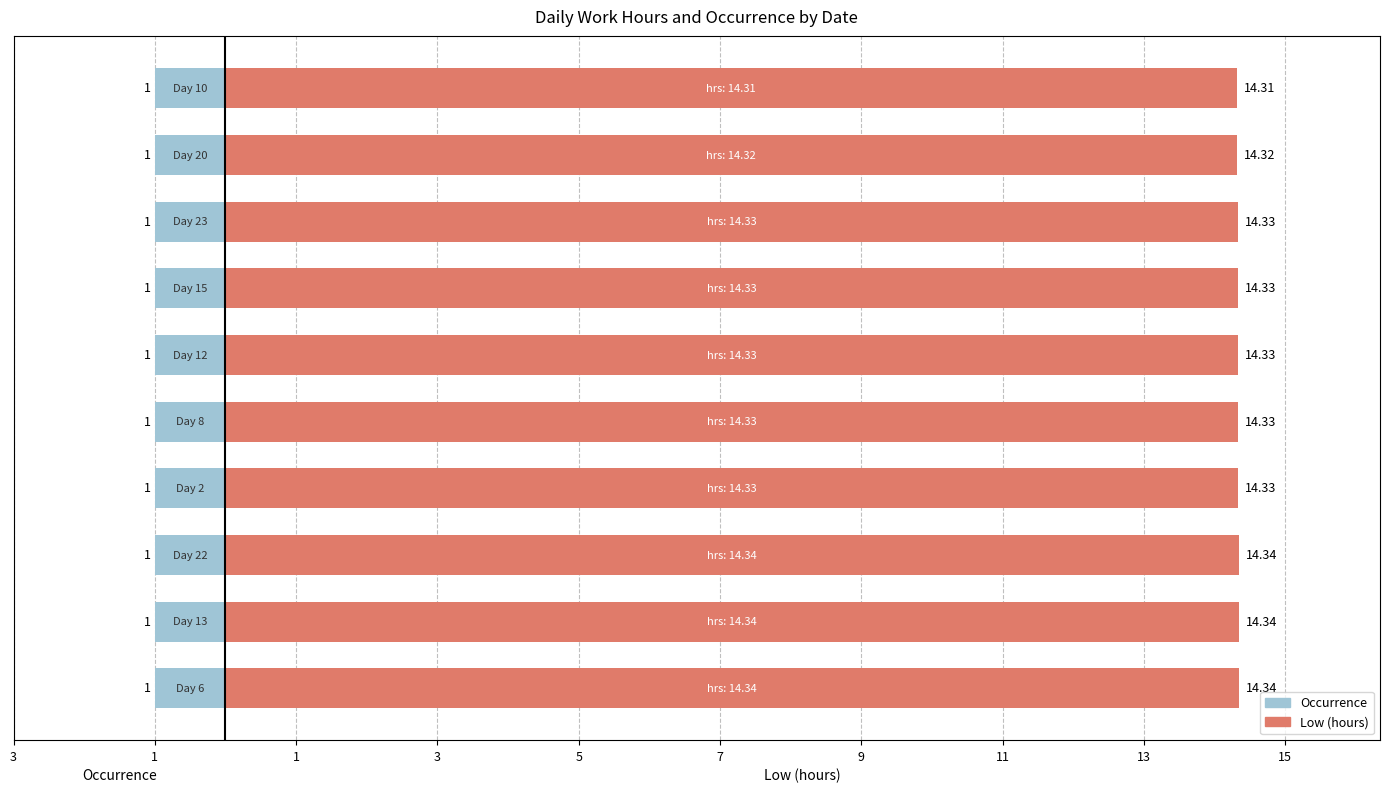

Rank the series by their average value, from lowest to highest.

Occurrence, Low (hours)